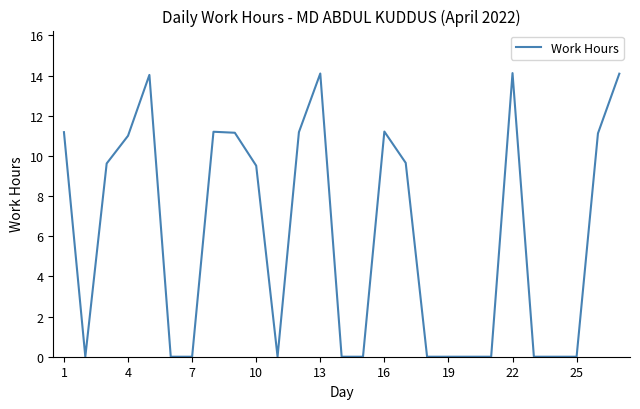

What is the maximum value shown in the chart?

14.1